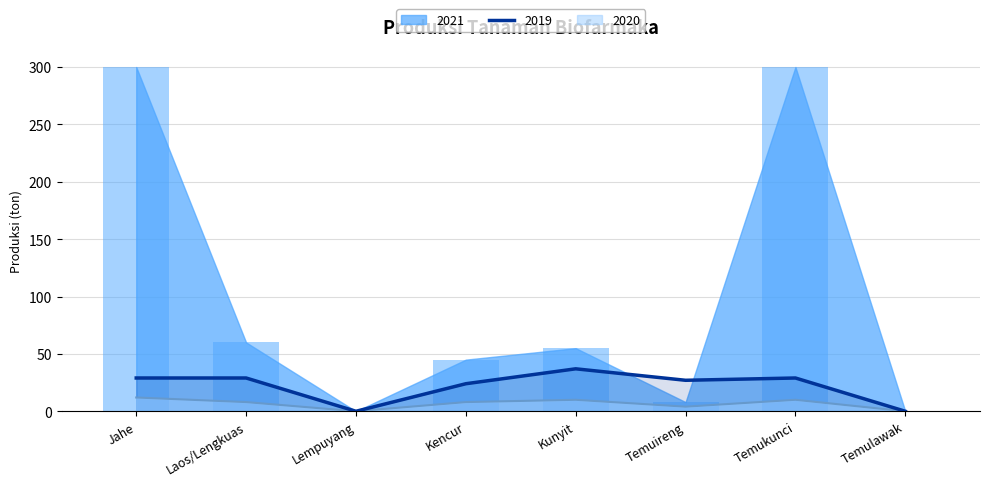

Reading left to right, list all the values displayed in this chart.

2021: 300	60	0	45	55	8	300	0
2019: 29	29	0	24	37	27	29	0
2020: 12	8	0	8	10	4	10	0